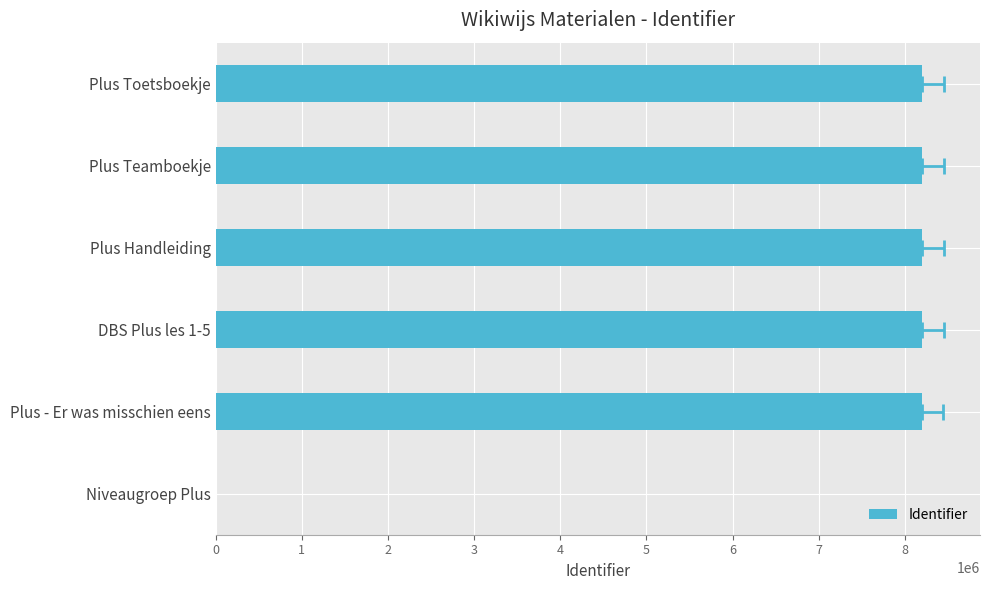

What is the average value?

6834403